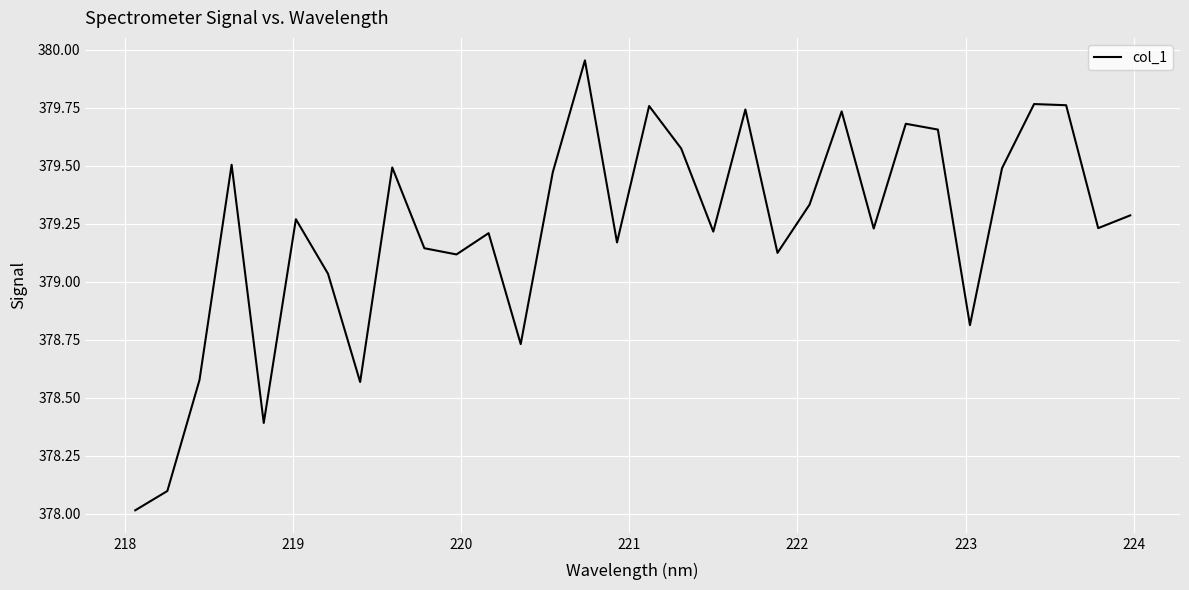

What is the difference between the maximum and minimum values?

1.9